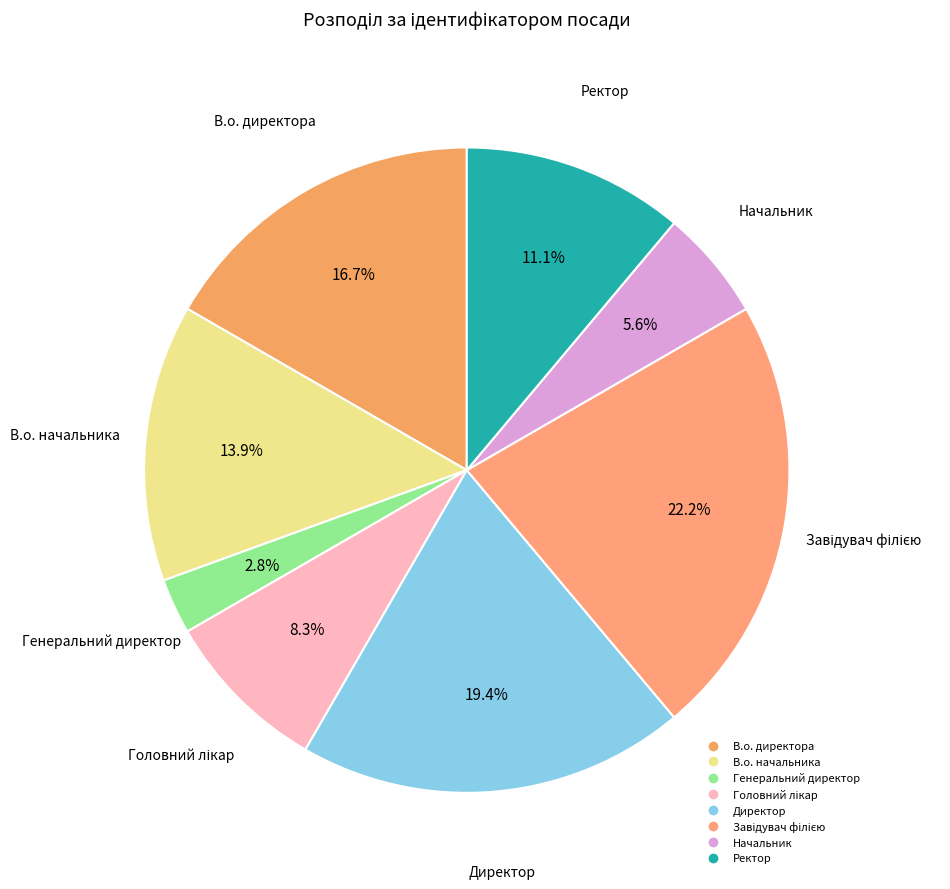

To the nearest percent, what percentage of the pie is Ректор?

11%